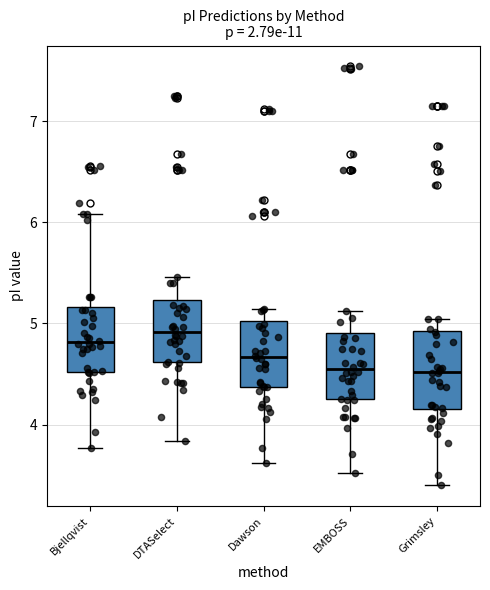

Where does the median line of the box for Dawson sit on the y-axis? The values are not printed on the chart, so give them approximately, as read against the axis.

4.7